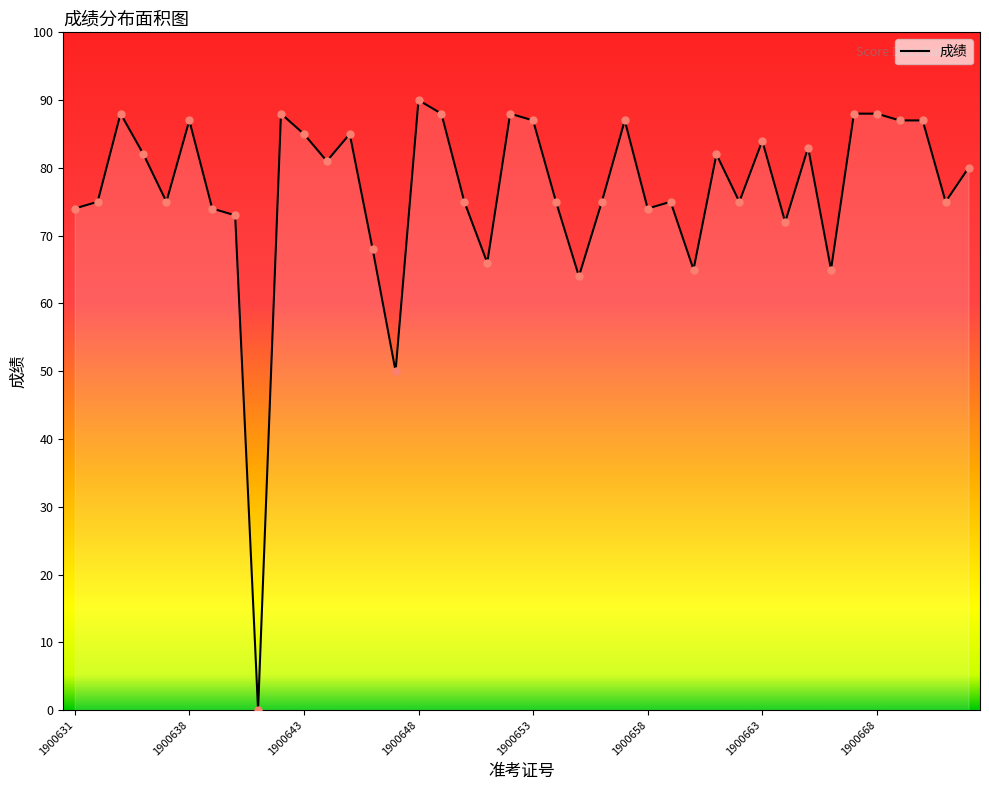

What is the difference between the maximum and minimum values?

90